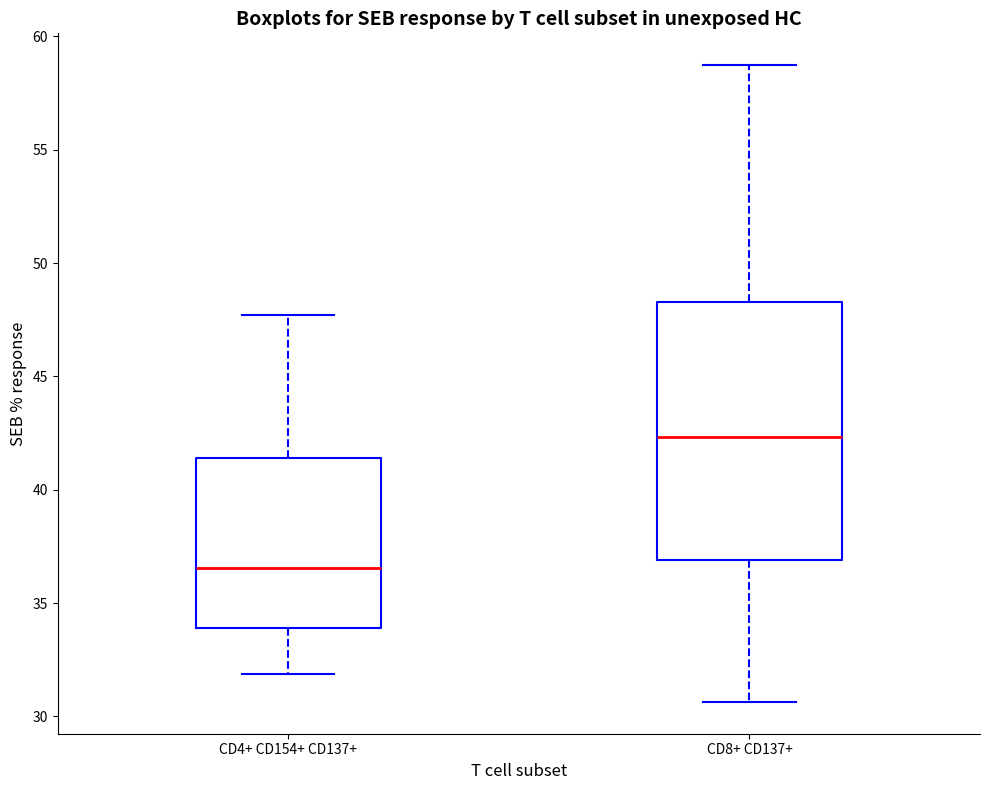

Which box has the highest median line?

CD8+ CD137+